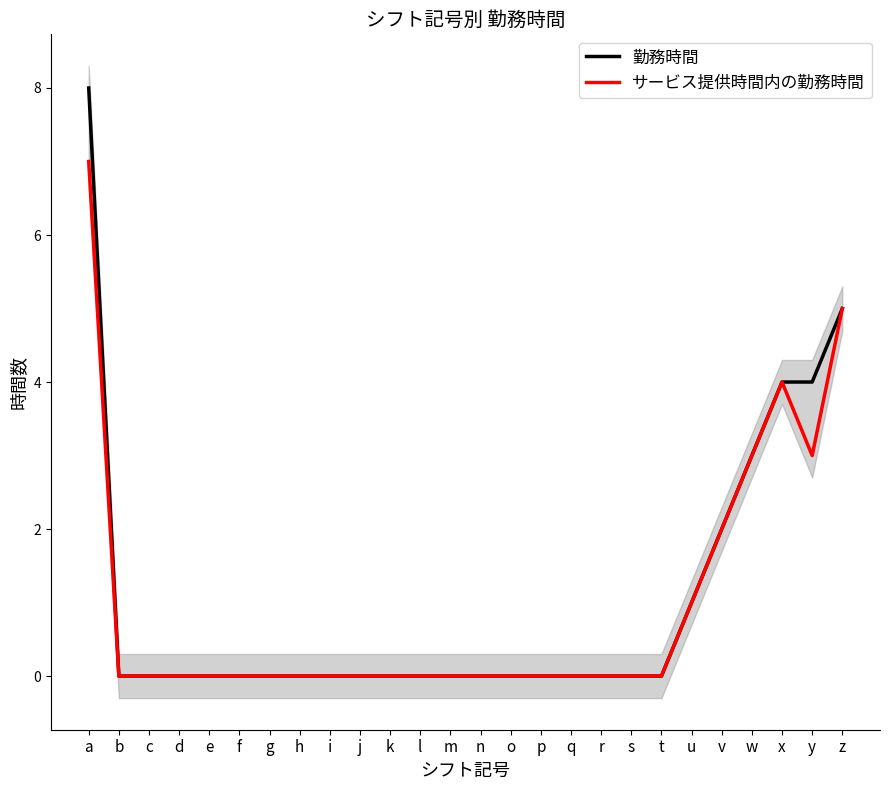

Reading left to right, extract all data points from this chart.

勤務時間: a=8	b=0	c=0	d=0	e=0	f=0	g=0	h=0	i=0	j=0	k=0	l=0	m=0	n=0	o=0	p=0	q=0	r=0	s=0	t=0	u=1	v=2	w=3	x=4	y=4	z=5
サービス提供時間内の勤務時間: a=7	b=0	c=0	d=0	e=0	f=0	g=0	h=0	i=0	j=0	k=0	l=0	m=0	n=0	o=0	p=0	q=0	r=0	s=0	t=0	u=1	v=2	w=3	x=4	y=3	z=5